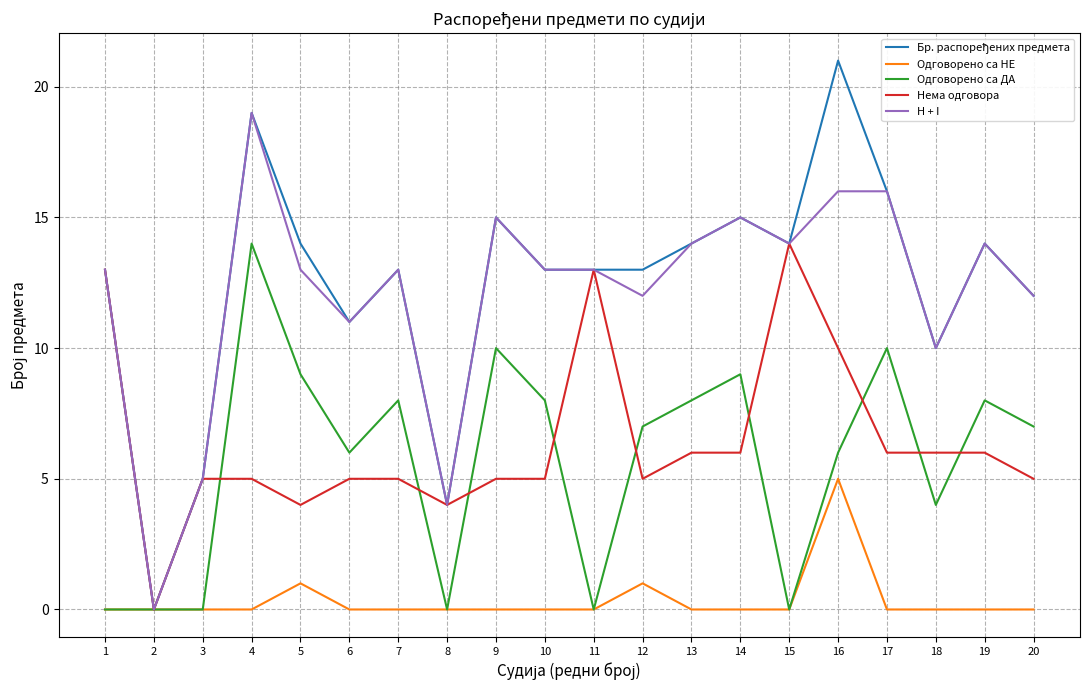

What is the spread (max minus min) of values at 3?

5